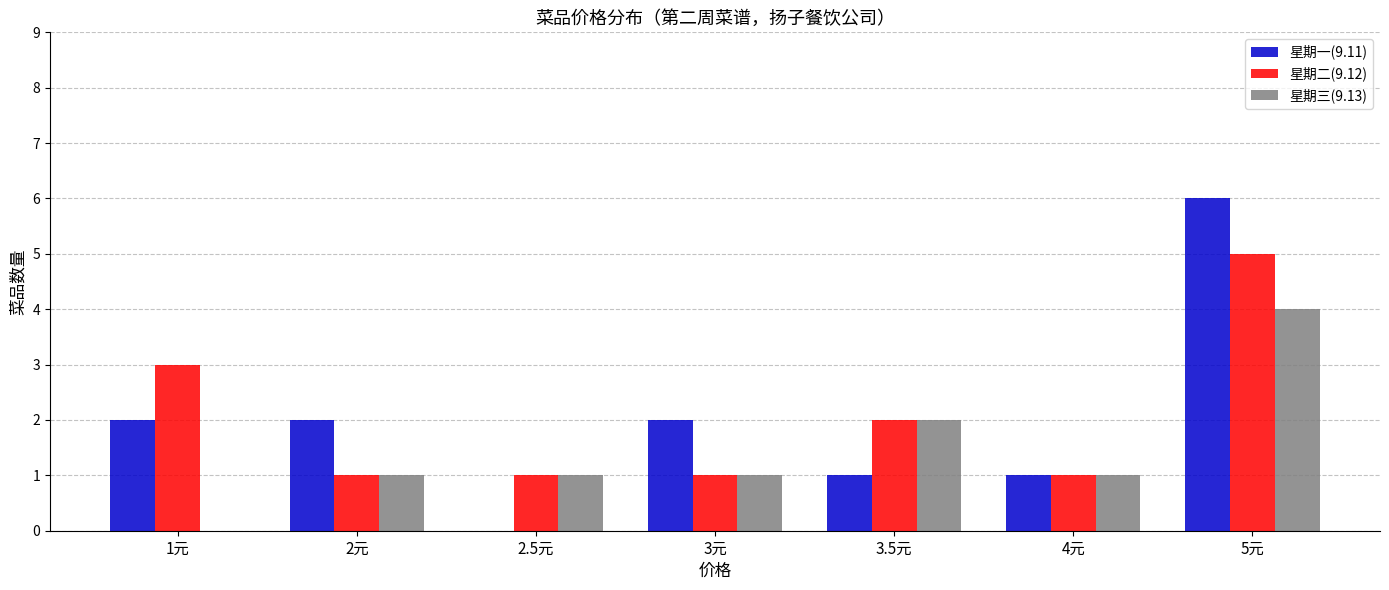

What is the maximum value for 星期三(9.13)?

4